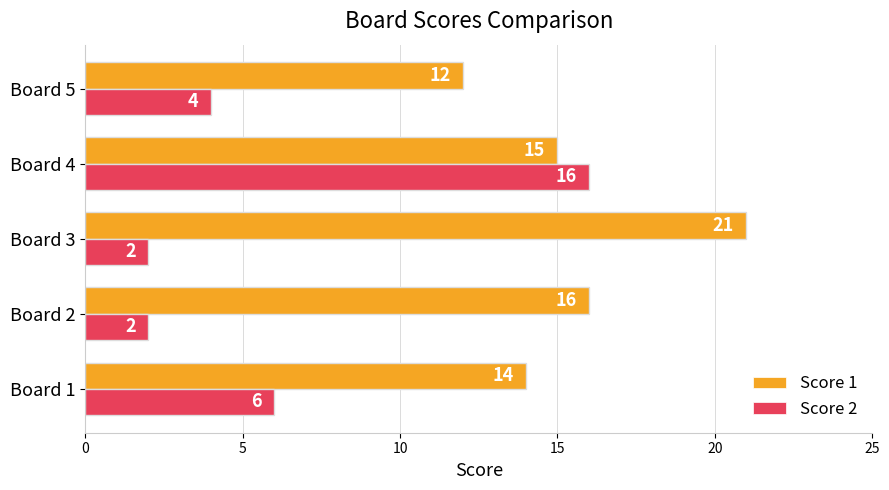

What is the minimum value shown in the chart?

2